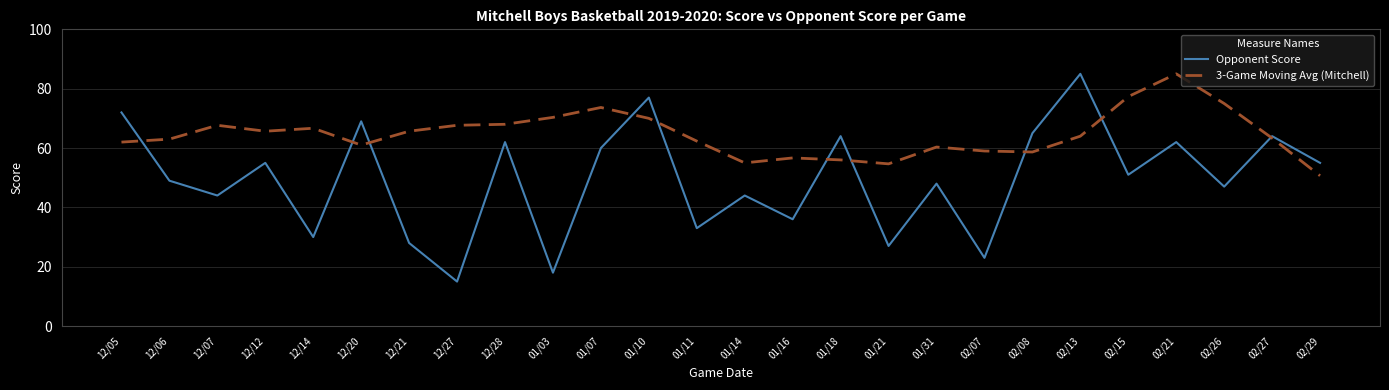

List the series in order of their overall mean, lowest first.

Opponent Score, 3-Game Moving Avg (Mitchell)